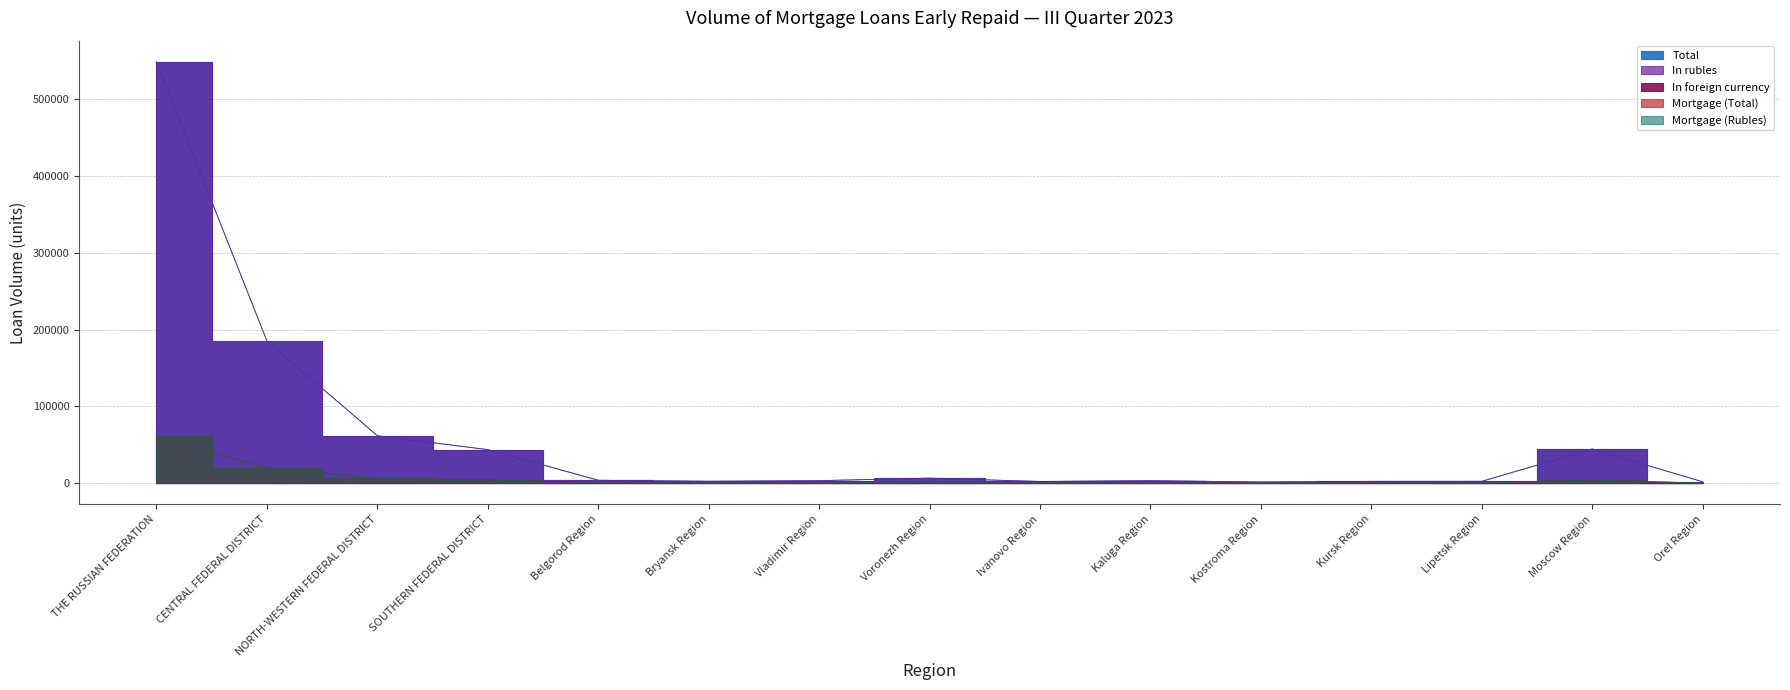

Reading left to right, extract all data points from this chart.

Total: THE RUSSIAN FEDERATION=548277	CENTRAL FEDERAL DISTRICT=185219	NORTH-WESTERN FEDERAL DISTRICT=61864	SOUTHERN FEDERAL DISTRICT=43785	Belgorod Region=3907	Bryansk Region=2618	Vladimir Region=3423	Voronezh Region=6683	Ivanovo Region=2320	Kaluga Region=3405	Kostroma Region=1688	Kursk Region=2486	Lipetsk Region=2550	Moscow Region=44643	Orel Region=1920
In rubles: THE RUSSIAN FEDERATION=548124	CENTRAL FEDERAL DISTRICT=185100	NORTH-WESTERN FEDERAL DISTRICT=61847	SOUTHERN FEDERAL DISTRICT=43781	Belgorod Region=3906	Bryansk Region=2618	Vladimir Region=3423	Voronezh Region=6683	Ivanovo Region=2319	Kaluga Region=3405	Kostroma Region=1688	Kursk Region=2486	Lipetsk Region=2550	Moscow Region=44598	Orel Region=1920
In foreign currency: THE RUSSIAN FEDERATION=152	CENTRAL FEDERAL DISTRICT=119	NORTH-WESTERN FEDERAL DISTRICT=17	SOUTHERN FEDERAL DISTRICT=4	Belgorod Region=1	Bryansk Region=0	Vladimir Region=0	Voronezh Region=0	Ivanovo Region=2	Kaluga Region=0	Kostroma Region=0	Kursk Region=0	Lipetsk Region=0	Moscow Region=45	Orel Region=0
Mortgage (Total): THE RUSSIAN FEDERATION=61327	CENTRAL FEDERAL DISTRICT=19908	NORTH-WESTERN FEDERAL DISTRICT=6285	SOUTHERN FEDERAL DISTRICT=4508	Belgorod Region=546	Bryansk Region=365	Vladimir Region=407	Voronezh Region=843	Ivanovo Region=338	Kaluga Region=402	Kostroma Region=228	Kursk Region=326	Lipetsk Region=361	Moscow Region=4206	Orel Region=235
Mortgage (Rubles): THE RUSSIAN FEDERATION=61327	CENTRAL FEDERAL DISTRICT=19908	NORTH-WESTERN FEDERAL DISTRICT=6285	SOUTHERN FEDERAL DISTRICT=4508	Belgorod Region=546	Bryansk Region=365	Vladimir Region=407	Voronezh Region=843	Ivanovo Region=338	Kaluga Region=402	Kostroma Region=228	Kursk Region=326	Lipetsk Region=361	Moscow Region=4206	Orel Region=235